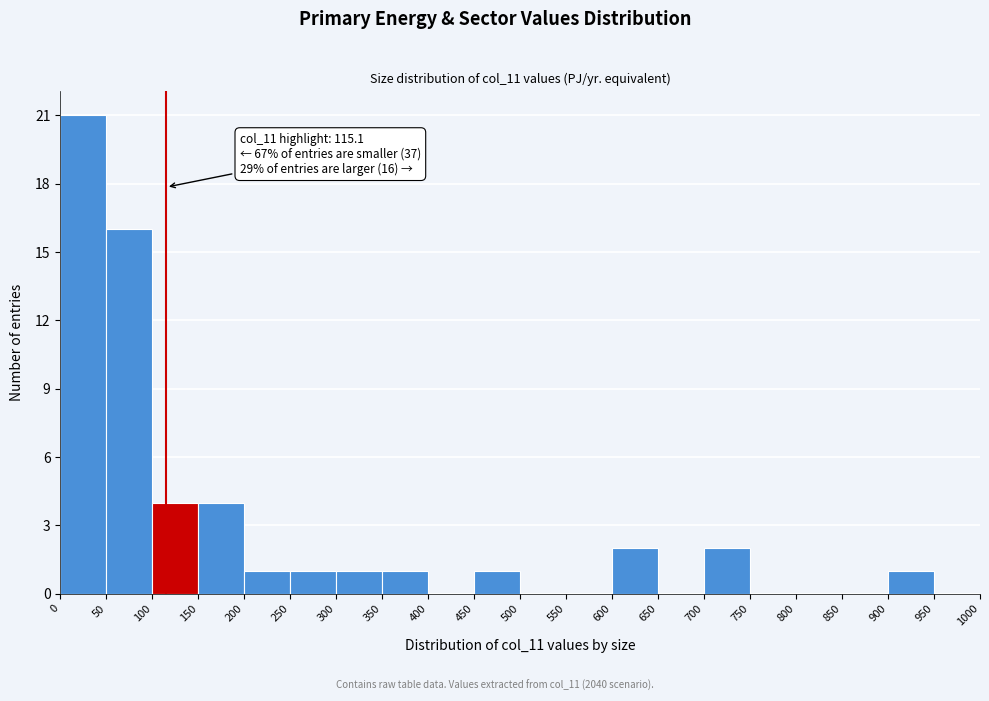

Over which range of the x-axis is the bar tallest?

0 to 50